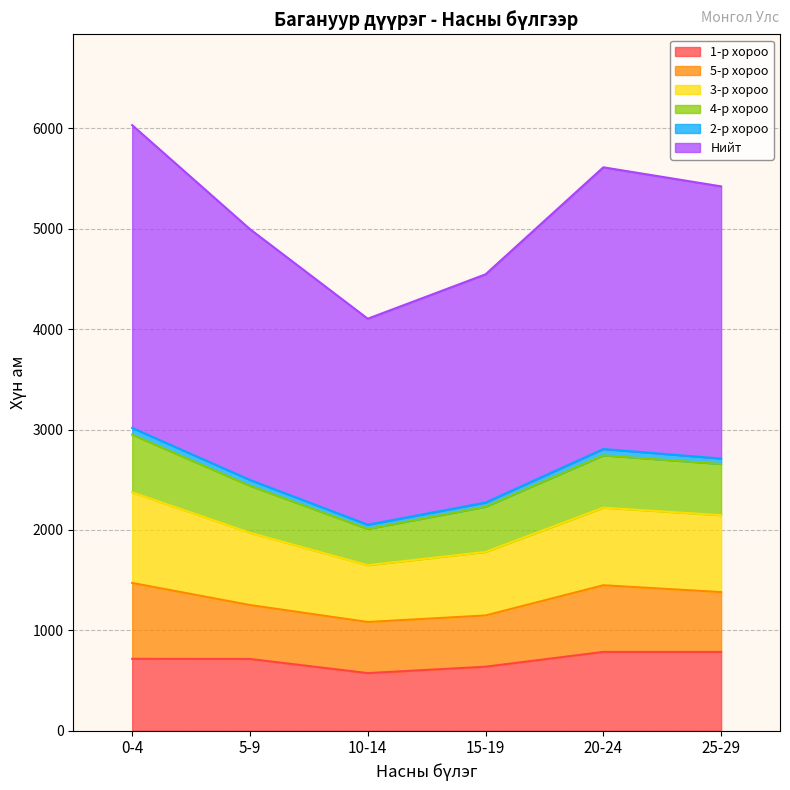

What is the total value across all series at 0-4?

6032